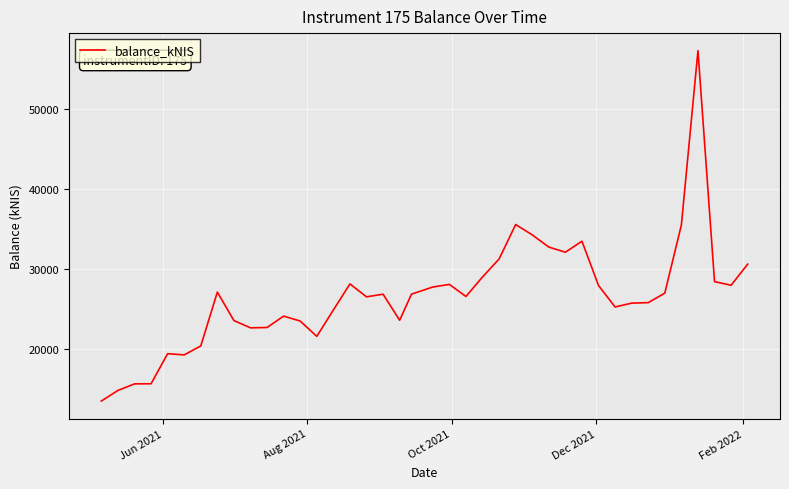

What is the smallest value displayed?

13416.6